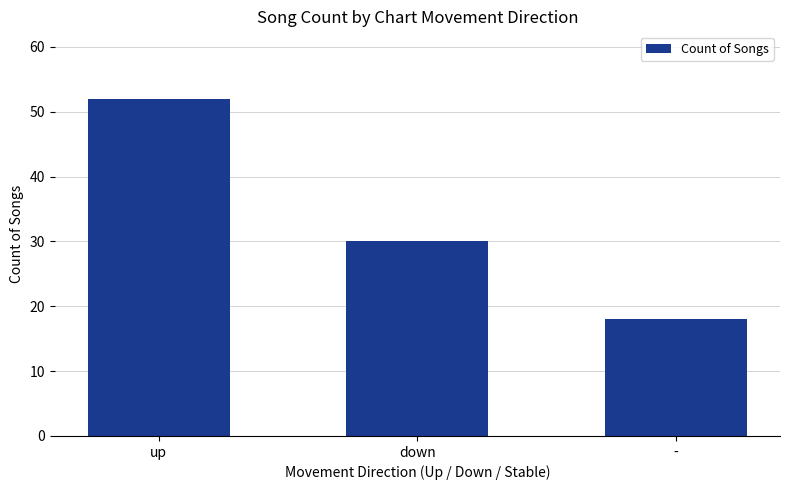

Where does the data first go above 30?

up